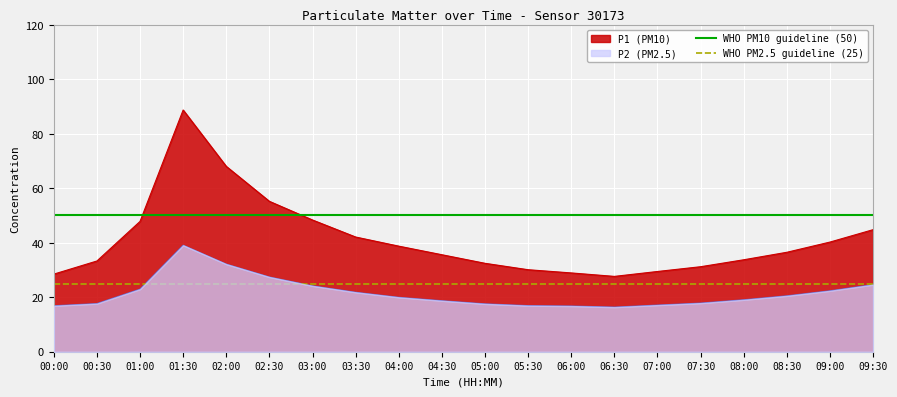

Is the value of P1 (PM10) at 09:30 greater than the value of P2 (PM2.5) at 00:30?

Yes